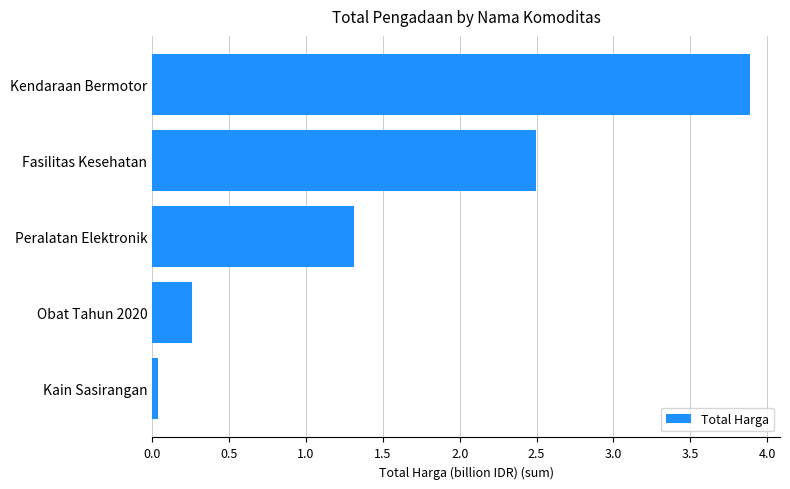

Which category has the highest value across all series?

Kendaraan Bermotor